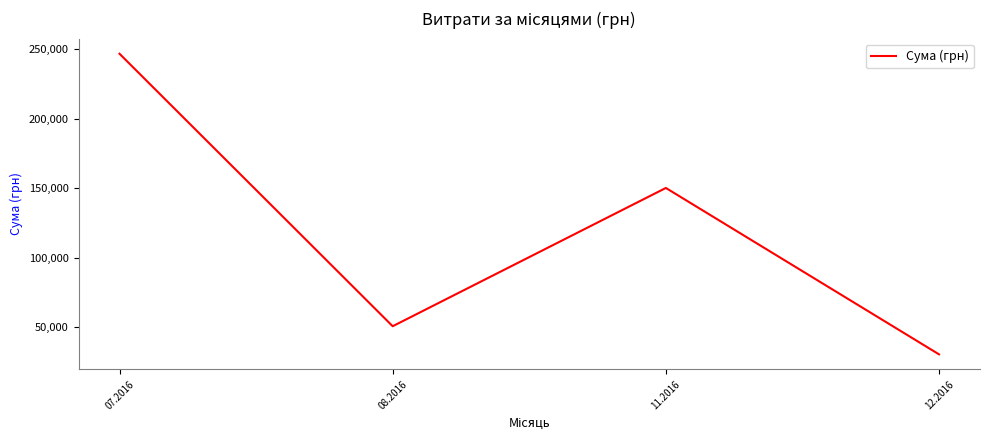

What is the smallest value displayed?

30341.0